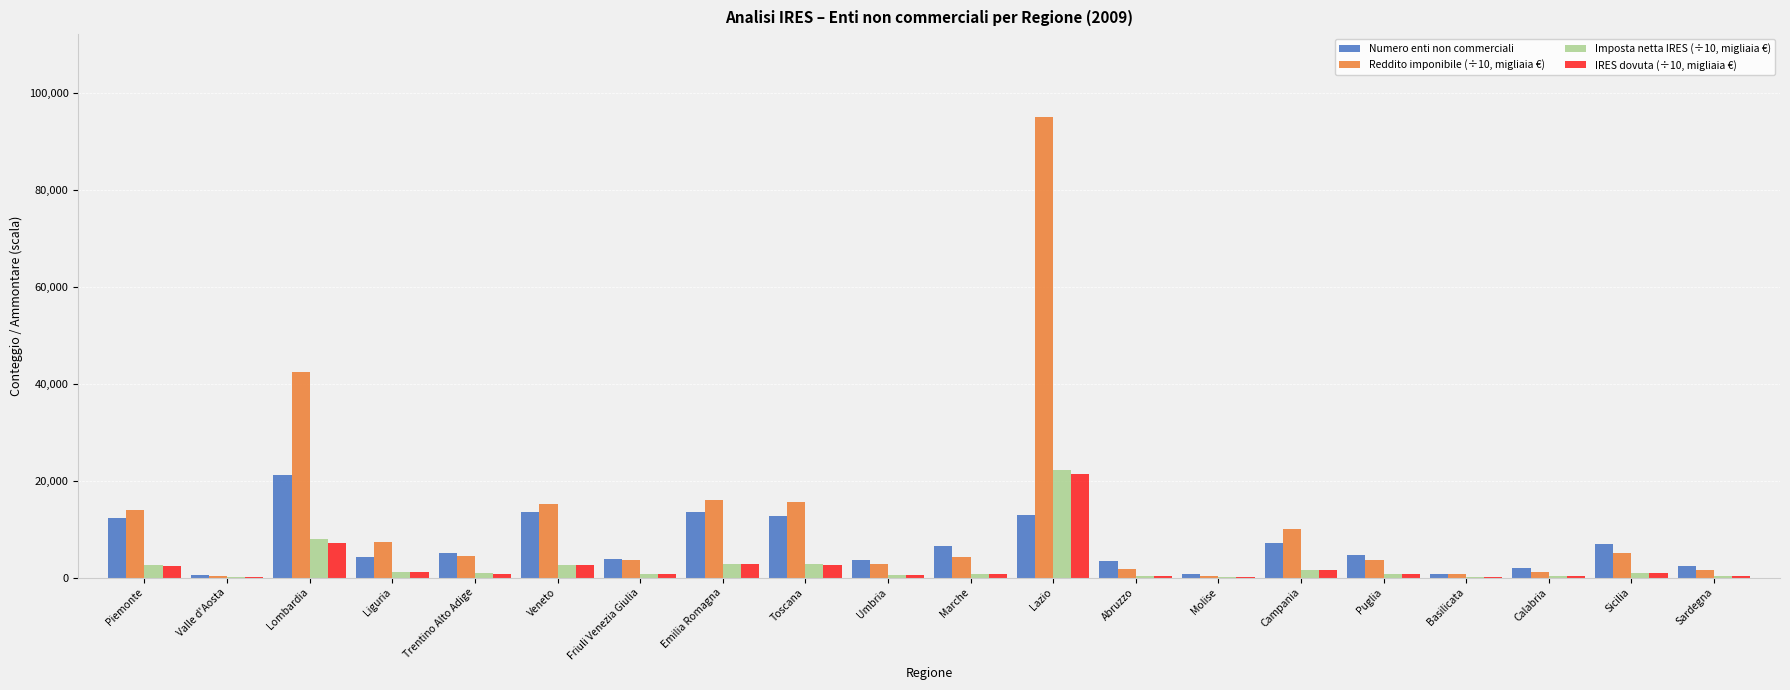

What is the total value across all series at Emilia Romagna?

35048.9